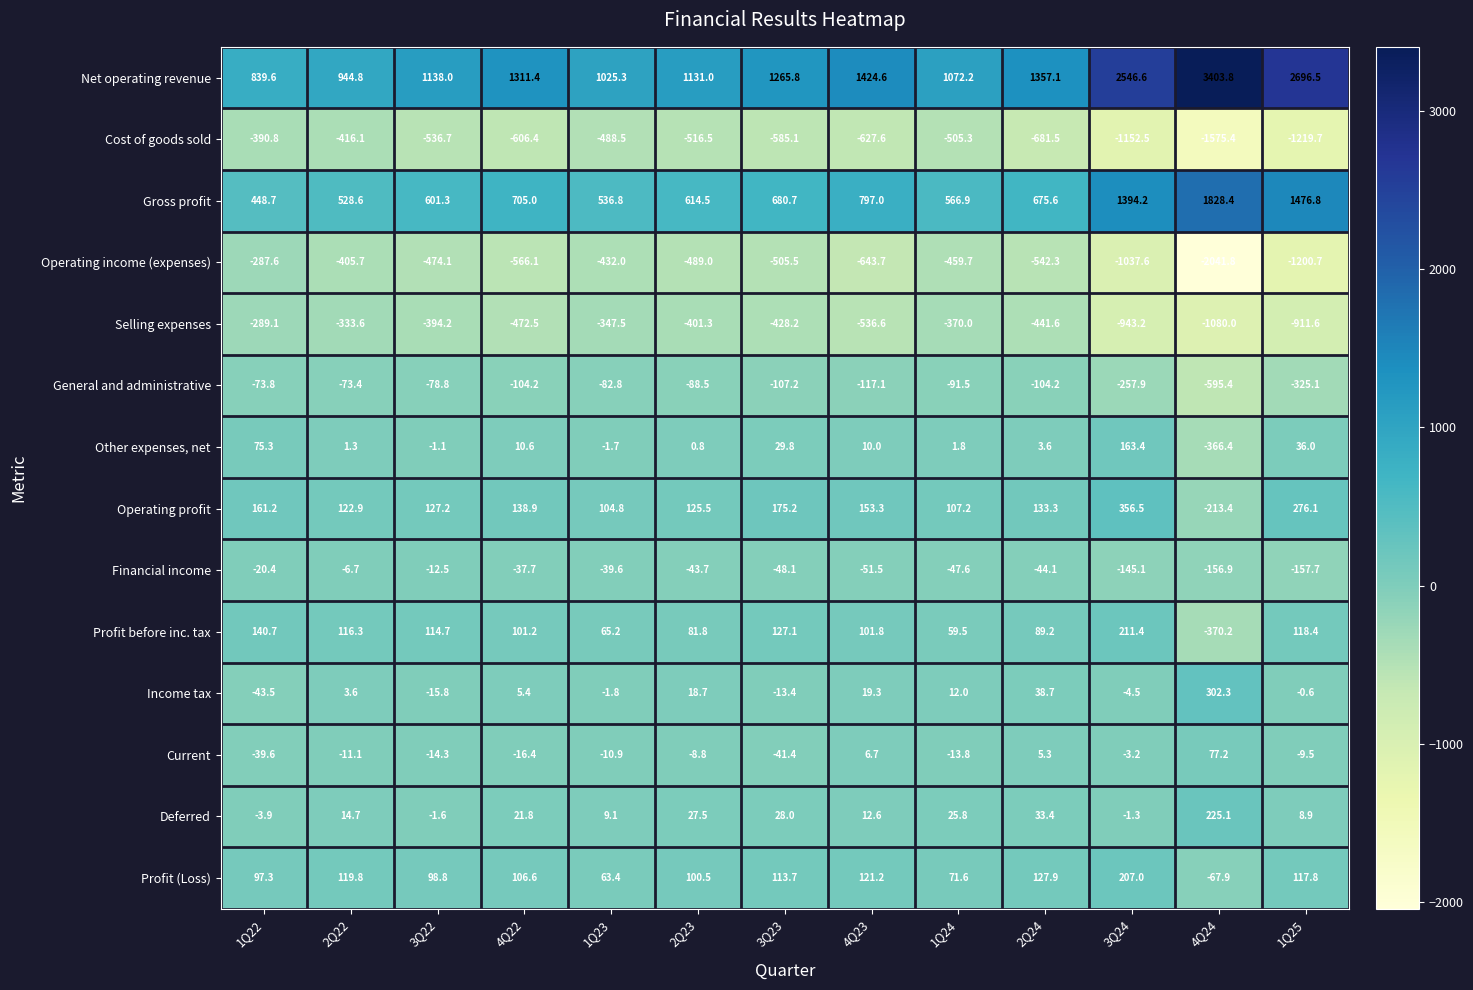

Is it true that Gross profit equals 154.9 at 1Q23?

False